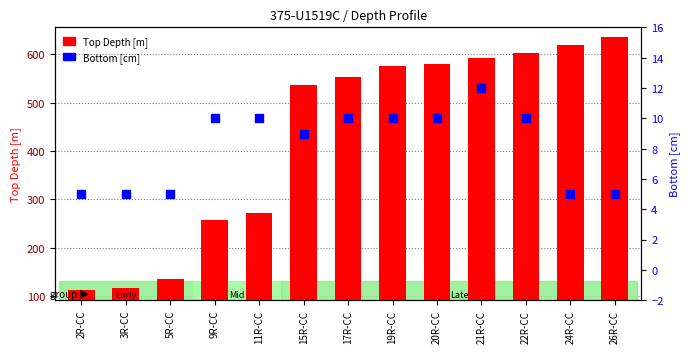

Which series reaches the minimum Y coordinate?

Bottom [cm]